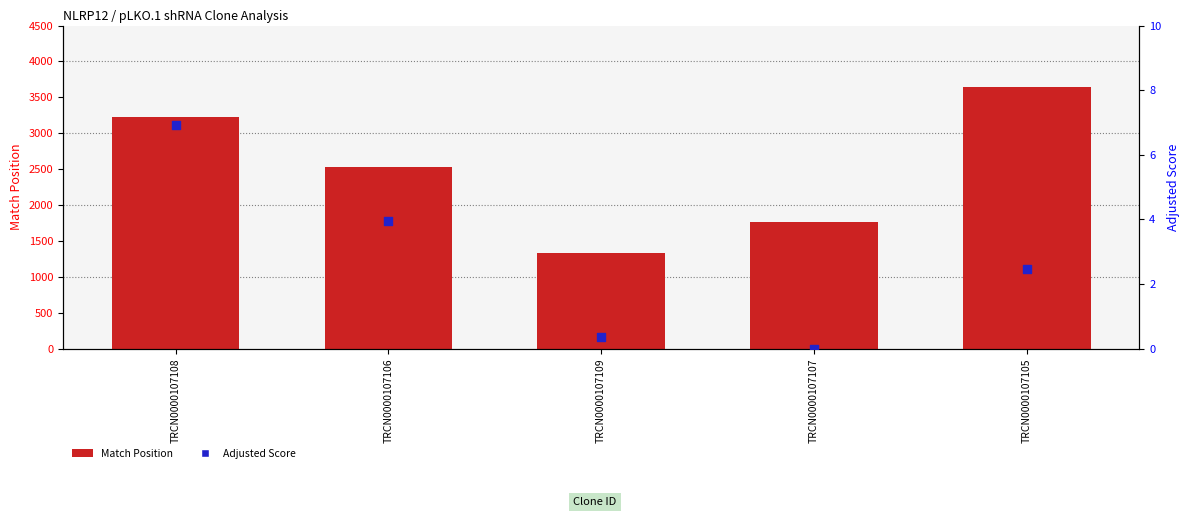

At which category is the sum across all series the highest?

TRCN0000107105